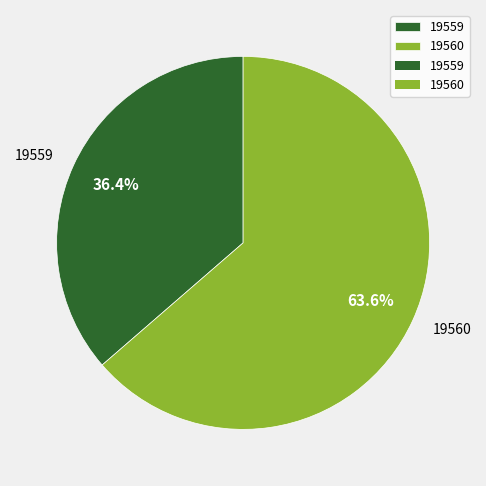

Between 19559 and 19560, which is larger?

19560